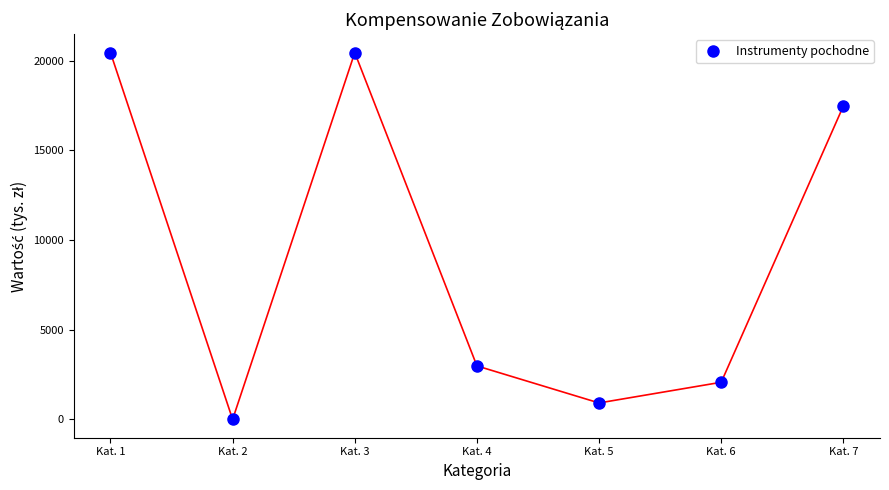

What is the greatest value displayed?

20451